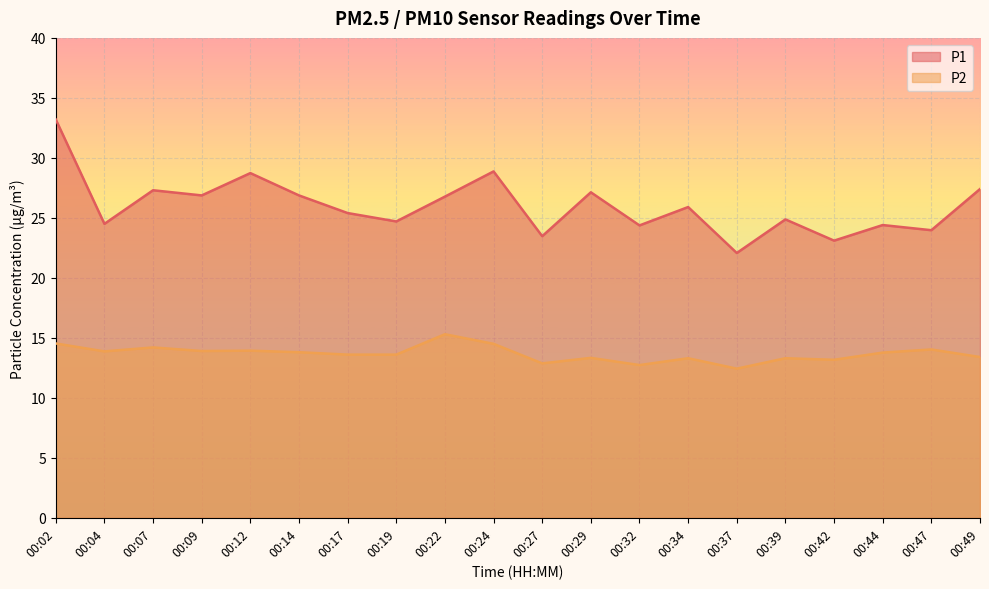

At how many categories does at least one series exceed 21?

20